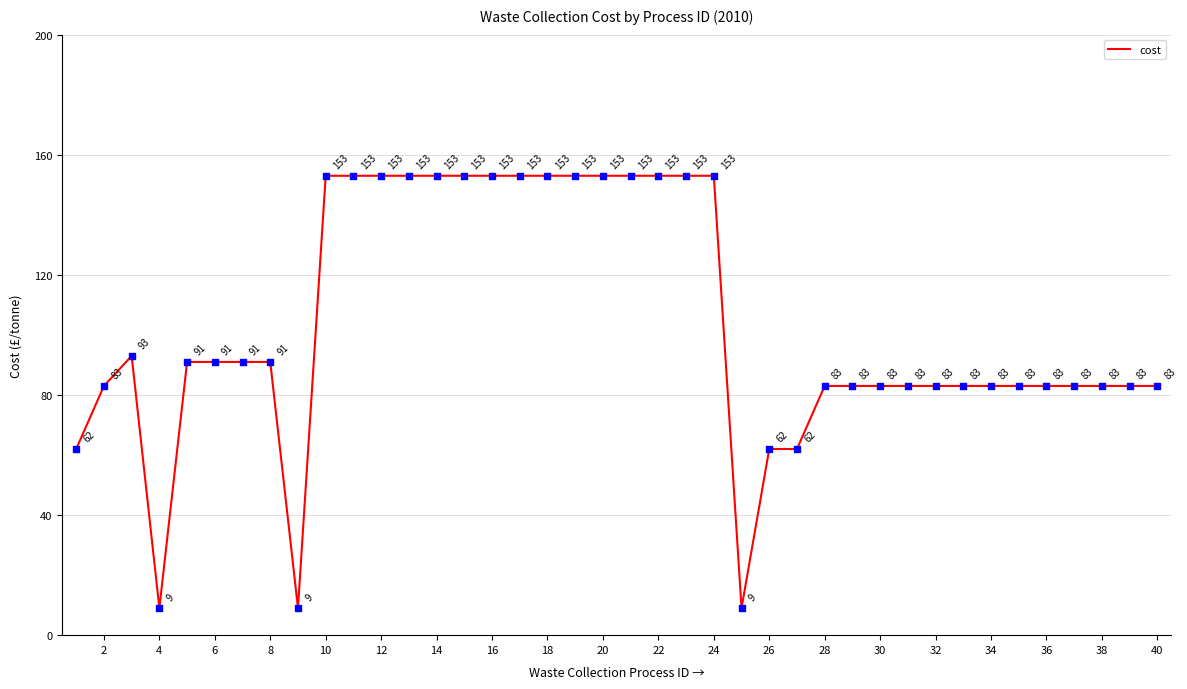

What is the greatest value displayed?

153